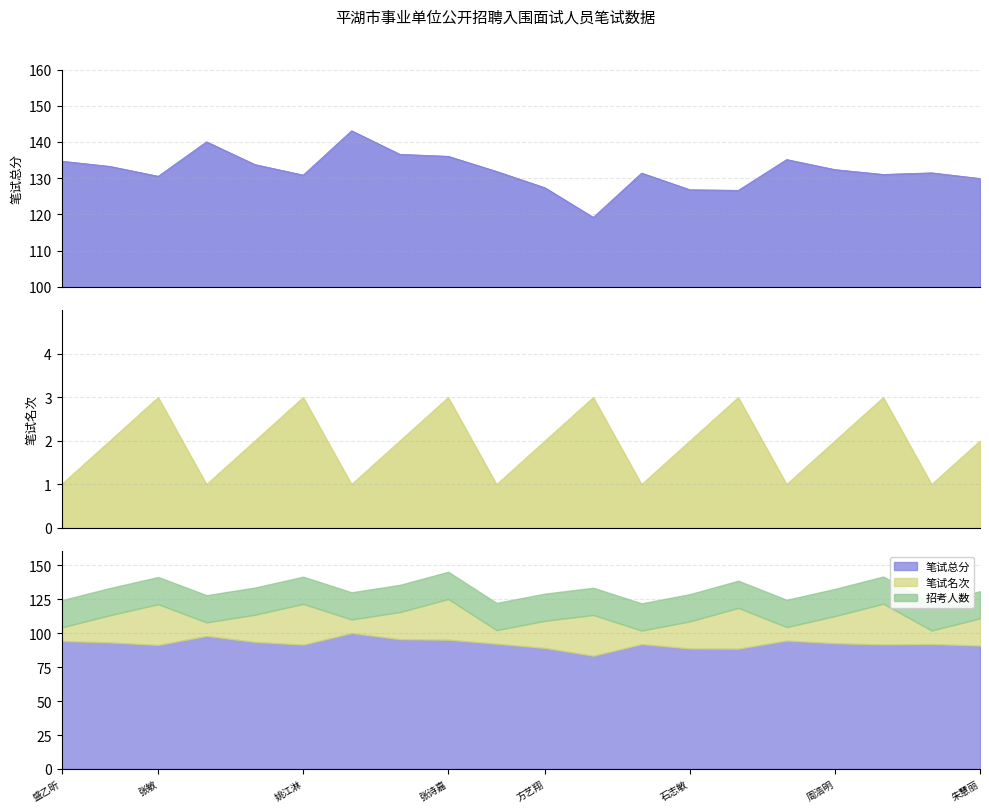

Is the value of 笔试名次 at 方艺翔 greater than the value of 笔试总分 at 胡依雯?

No